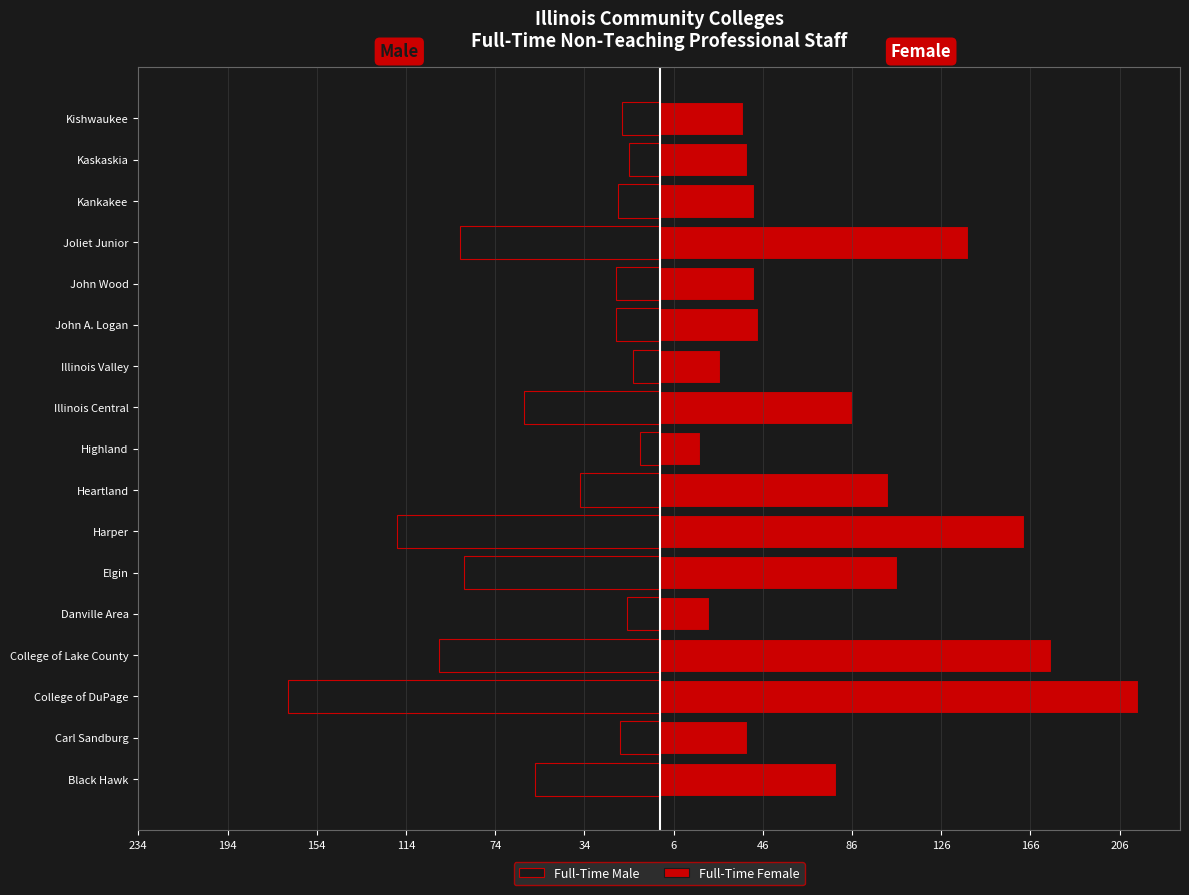

Rank the series at Danville Area from lowest to highest value.

Full-Time Male, Full-Time Female